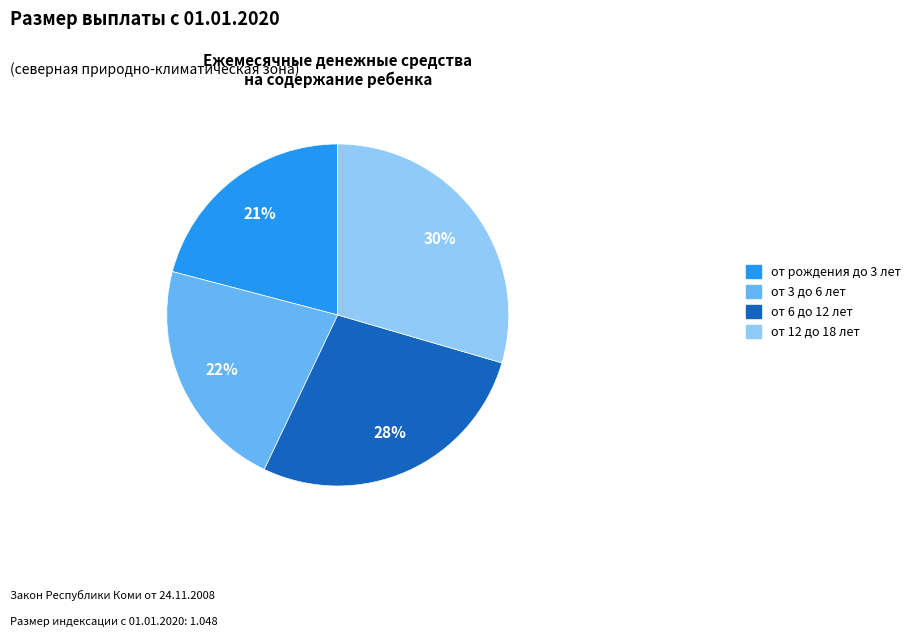

Which slice is the largest?

от 12 до 18 лет